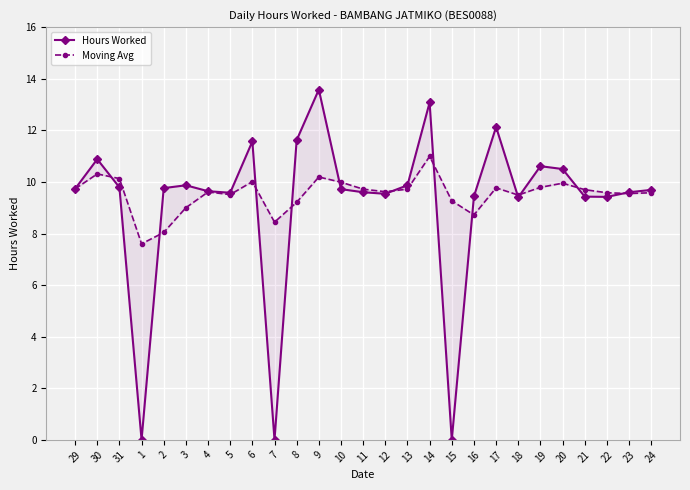

Rank the series by their maximum value, from highest to lowest.

Hours Worked, Moving Avg